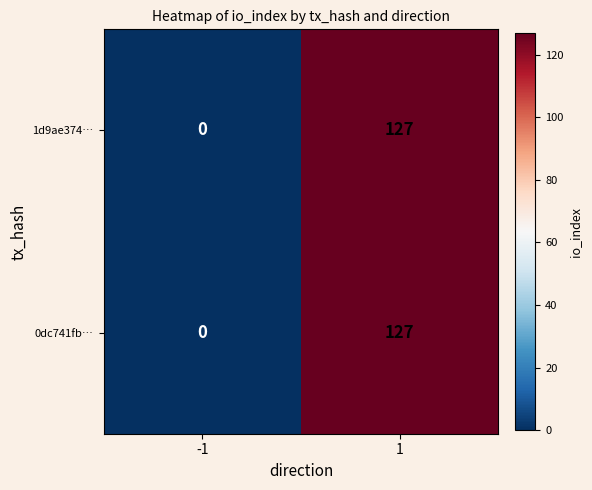

The 0dc741fb… series shows 209 at 1. True or false?

False